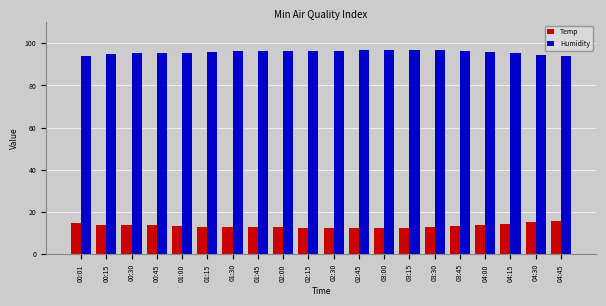

Where does the Temp series first go above 13?

00:01